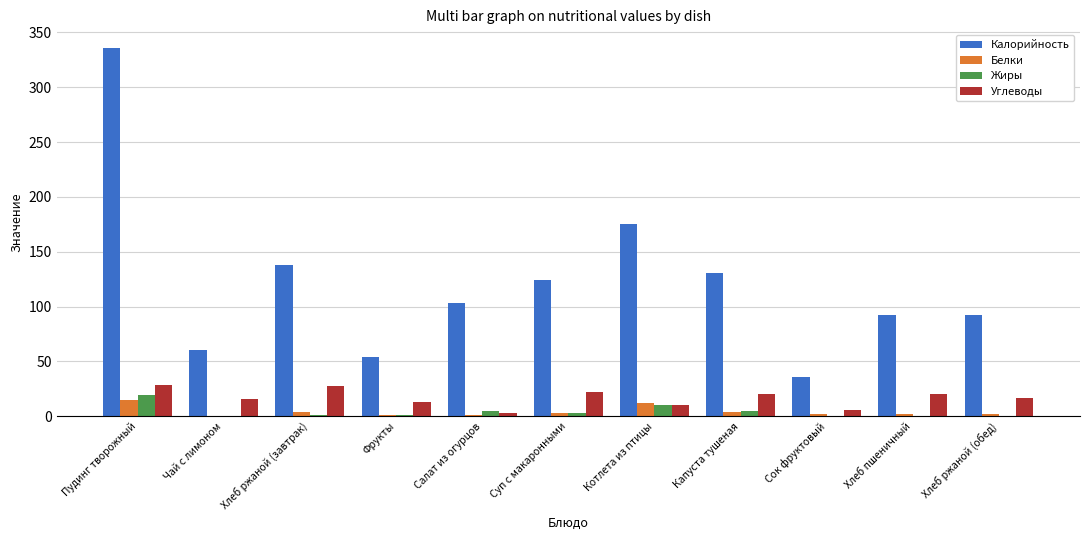

What are all the series names shown in the legend?

Калорийность, Белки, Жиры, Углеводы